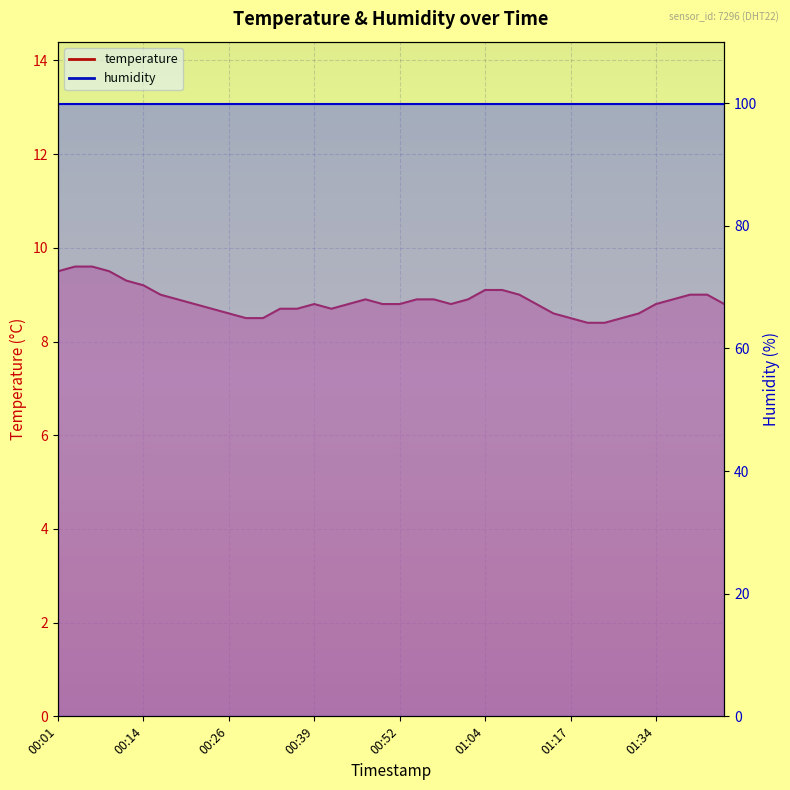

What is the change in value from 00:14 to 01:26?

-0.8